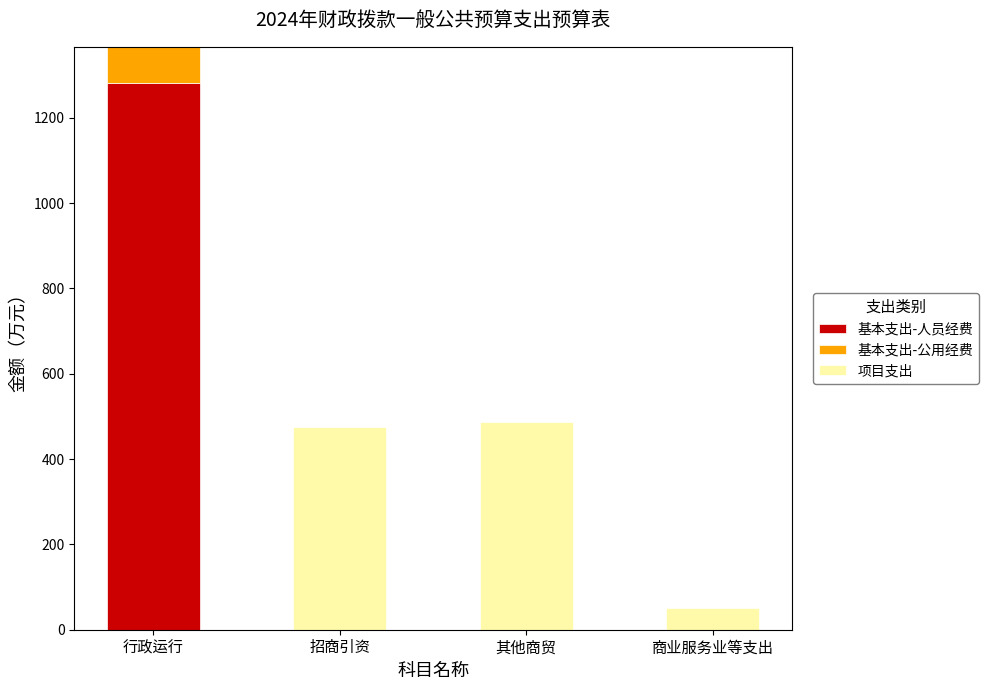

How many data points does each series have?

4